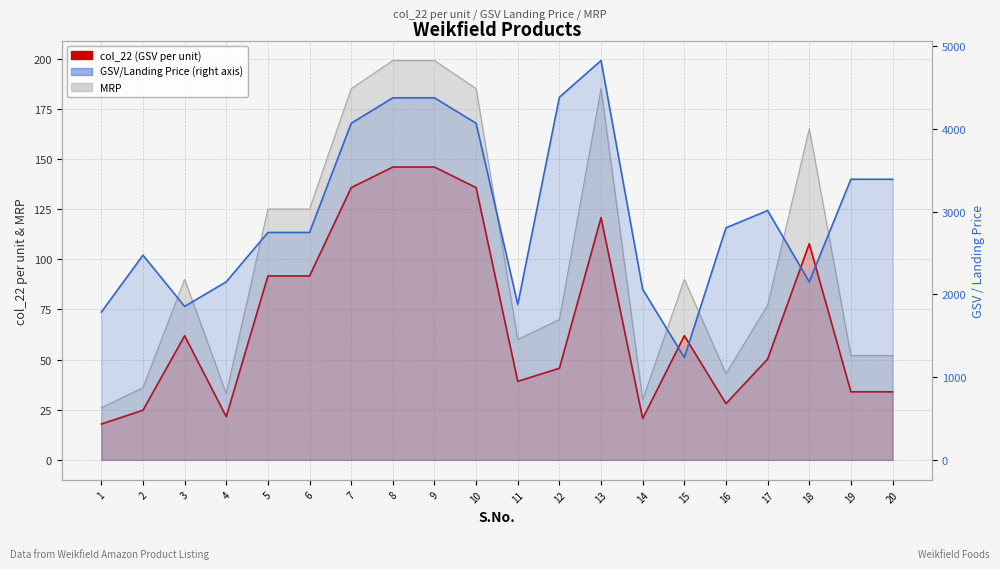

In col_22 (GSV per unit), how many points are higher than both neighbors (excluding endpoints)?

4